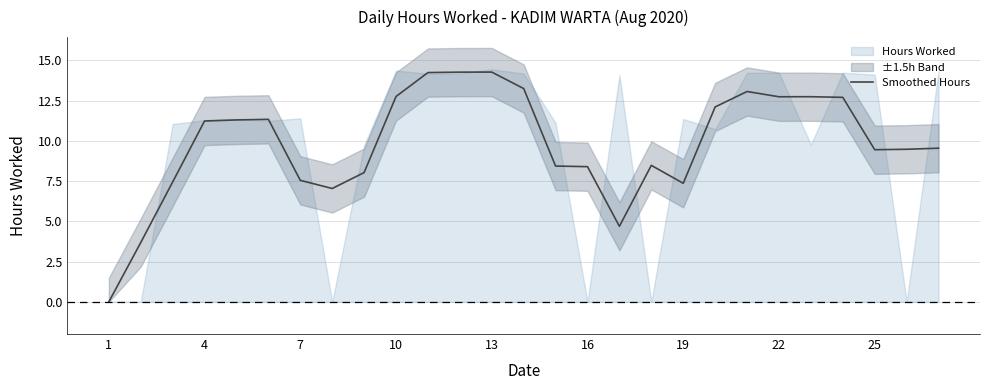

Reading left to right, transcribe all the data shown in this chart.

0.0	3.7	7.4	11.2	11.3	11.3	7.5	7.0	8.0	12.8	14.2	14.3	14.3	13.3	8.4	8.4	4.7	8.5	7.4	12.1	13.1	12.7	12.7	12.7	9.5	9.5	9.5